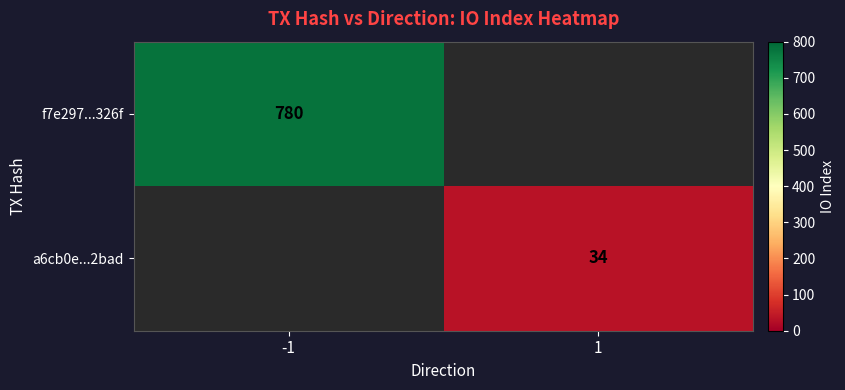

What is the maximum value shown in the chart?

780.0